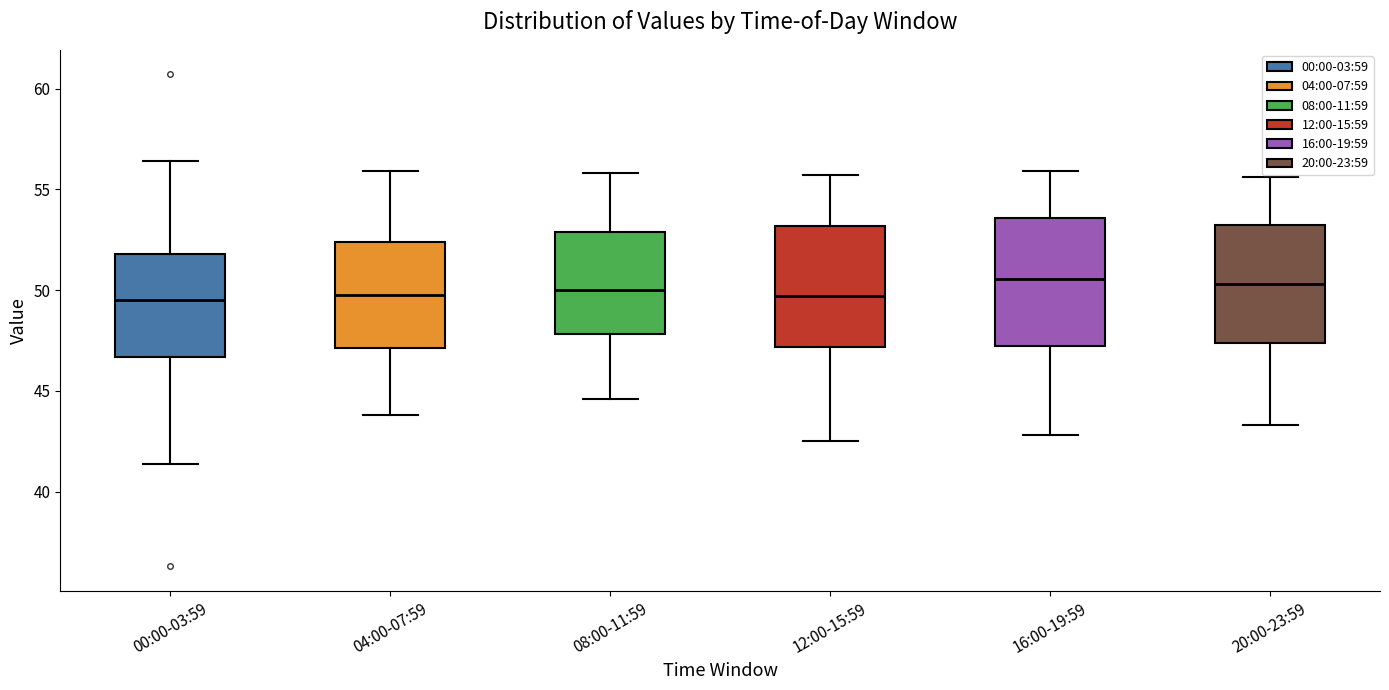

Where does the median line of the box for 04:00-07:59 sit on the y-axis? The values are not printed on the chart, so give them approximately, as read against the axis.

50.0